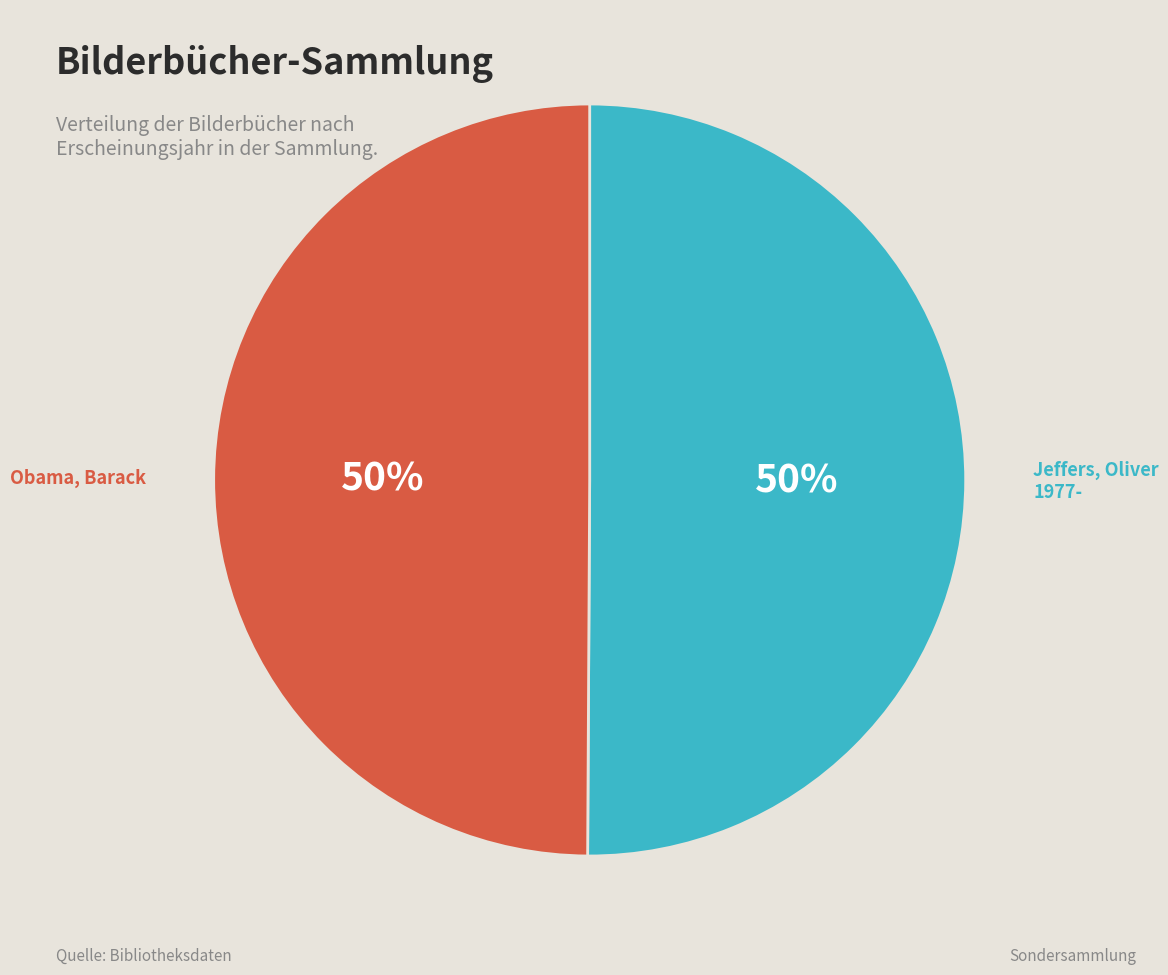

To the nearest percent, what portion does Jeffers, Oliver 1977- represent?

50%